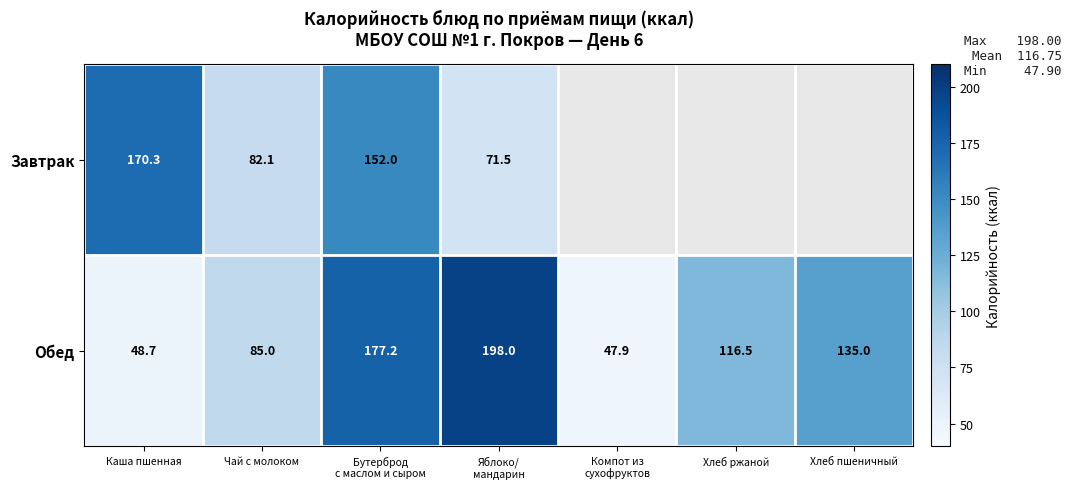

Is it true that Завтрак equals 82.1 at Чай с молоком?

True